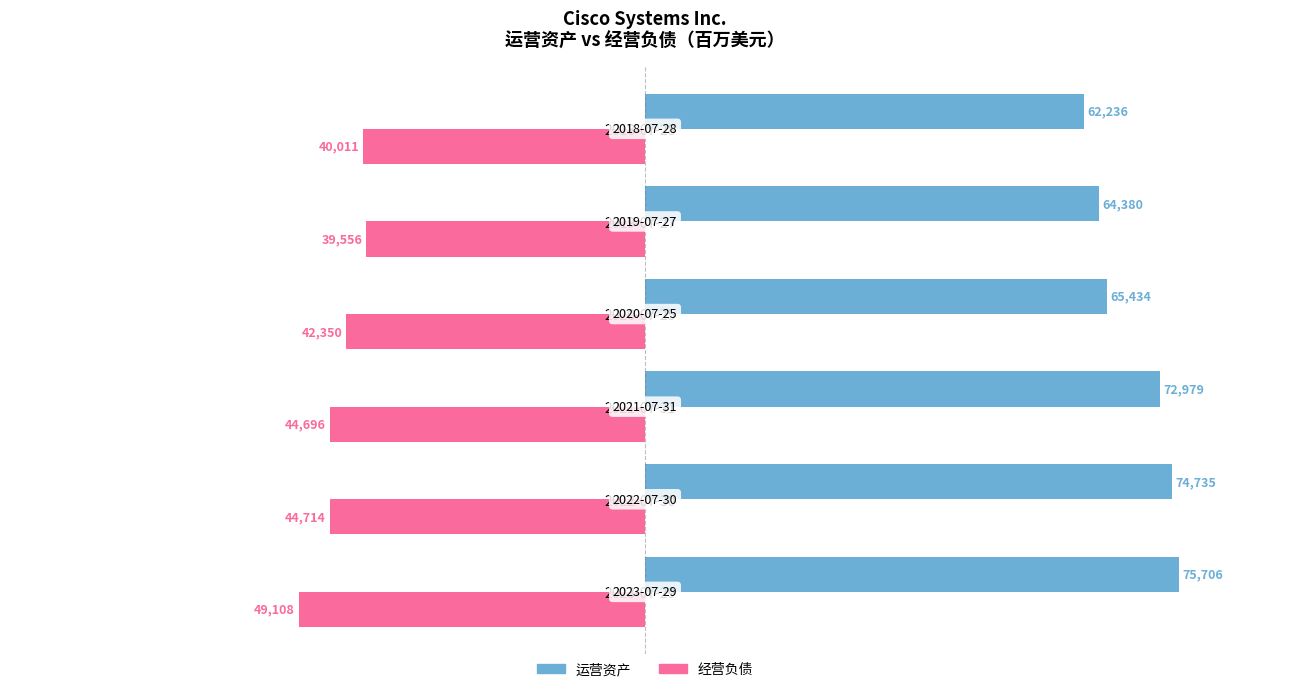

How many data points in 经营负债 are less than -42350?

3